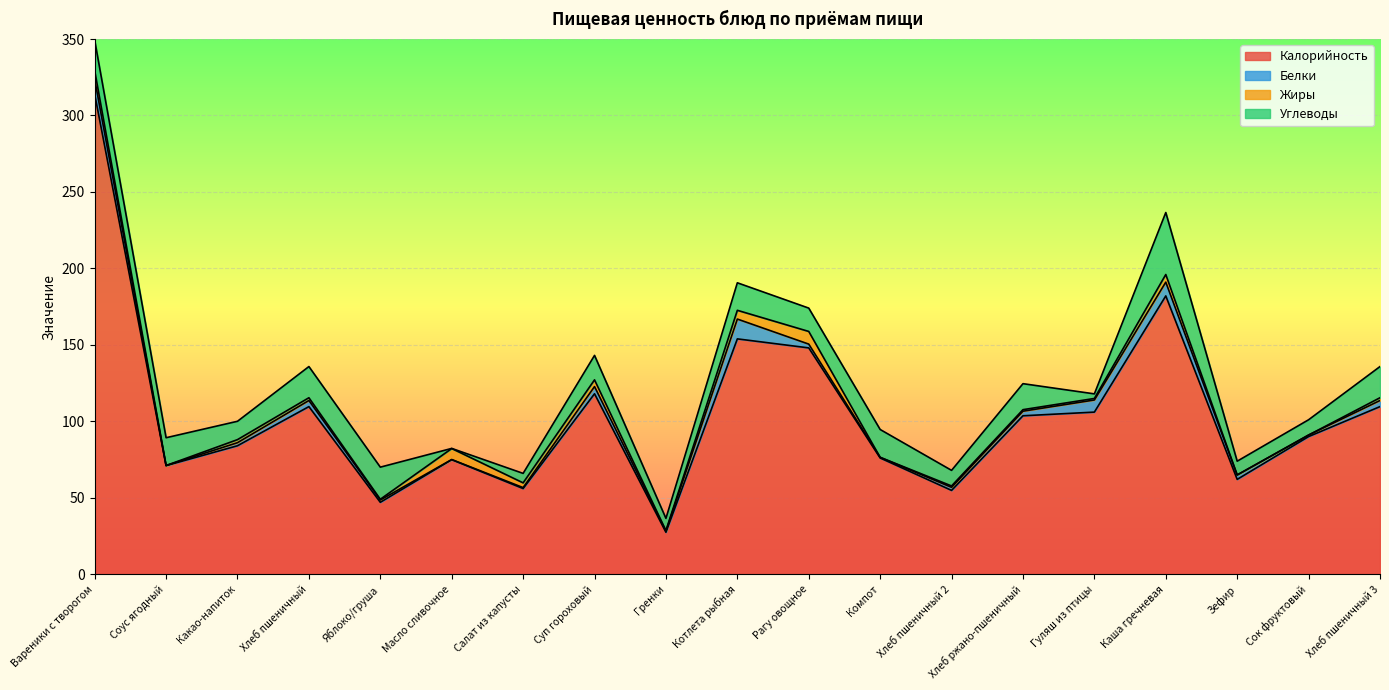

What is the maximum value shown in the chart?

314.0